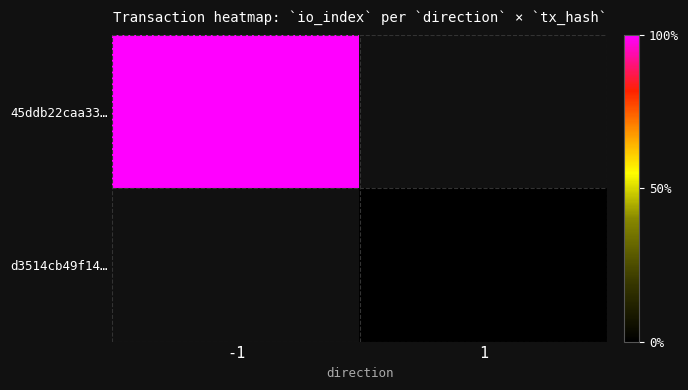

At which label does d3514cb49f14… reach its minimum?

-1